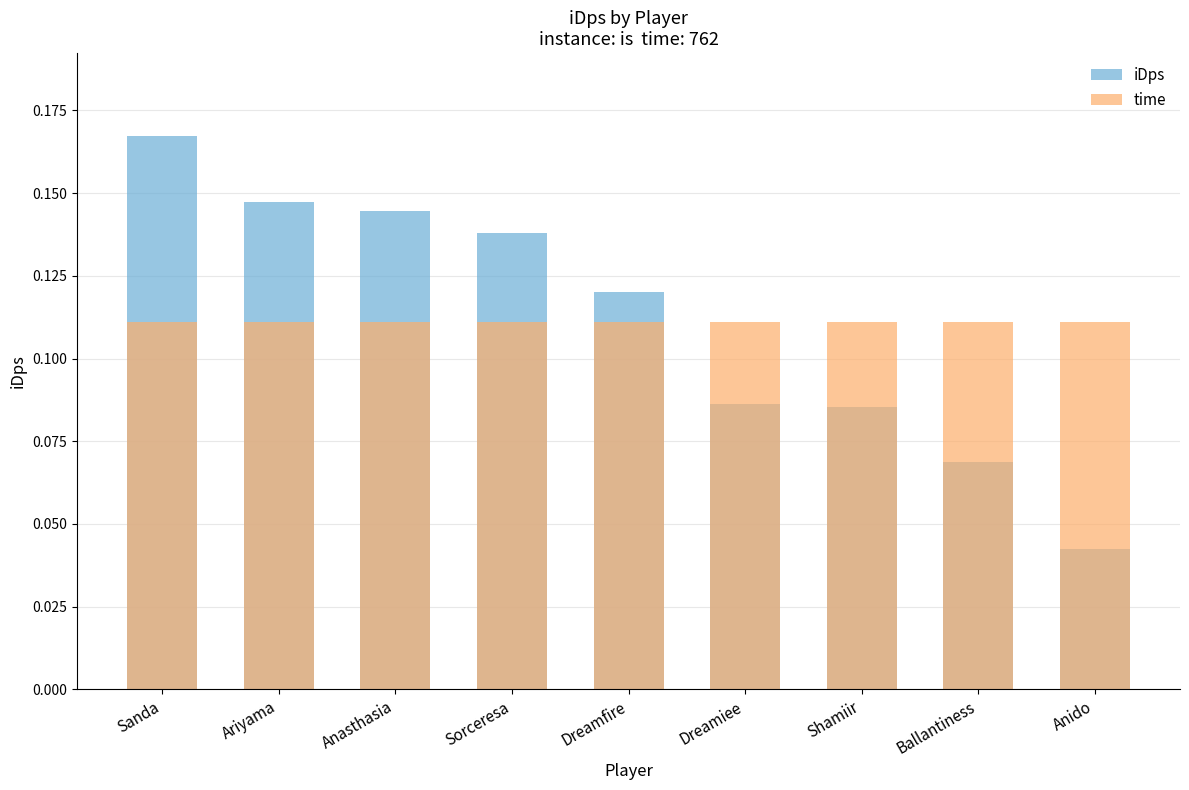

The value of iDps at Sanda is 0.1. True or false?

False